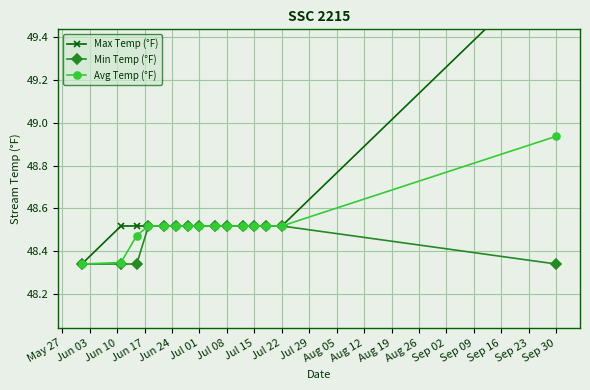

Count the Avg Temp (°F) values in the range 48 to 49.

15